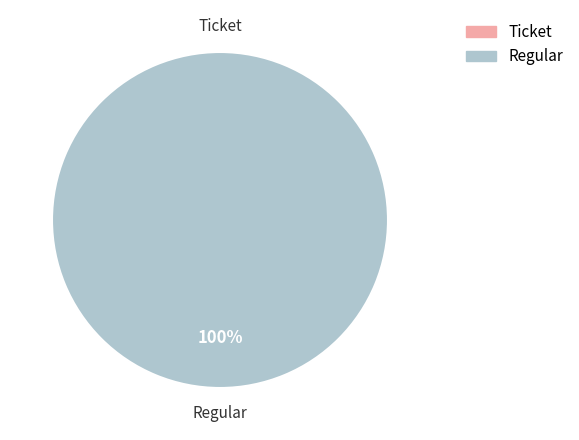

Does Ticket account for over 50% of the chart?

No